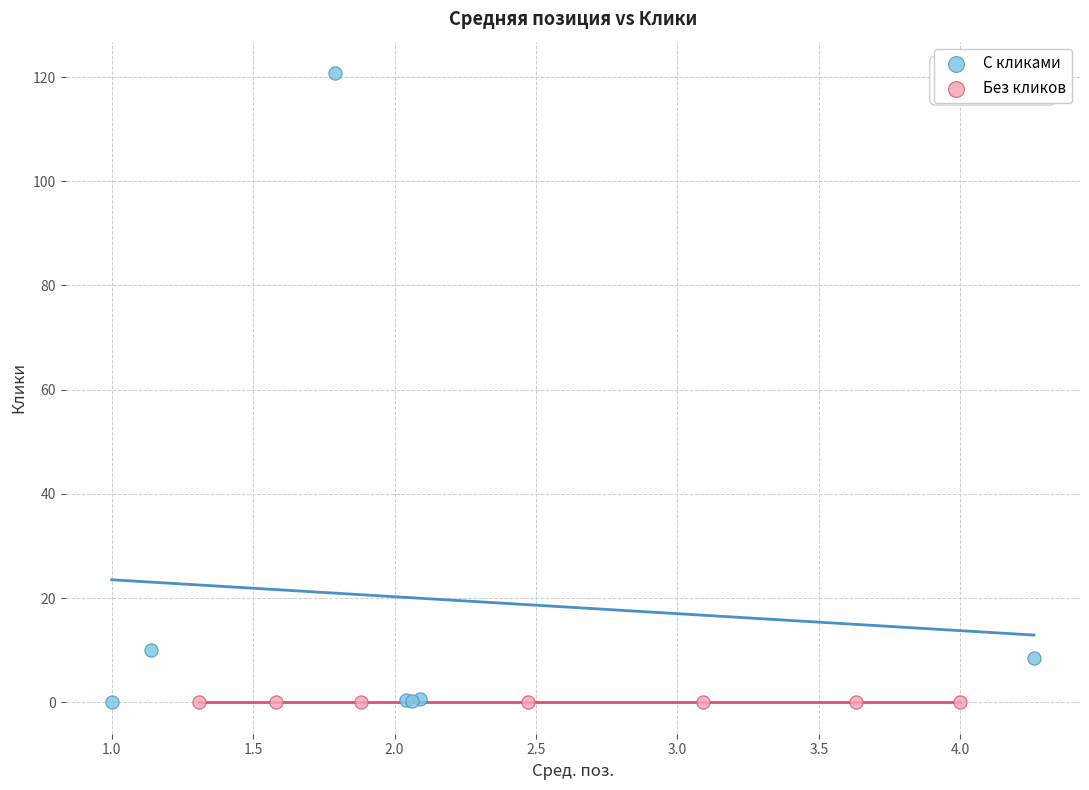

Which series contains the highest Y value?

С кликами